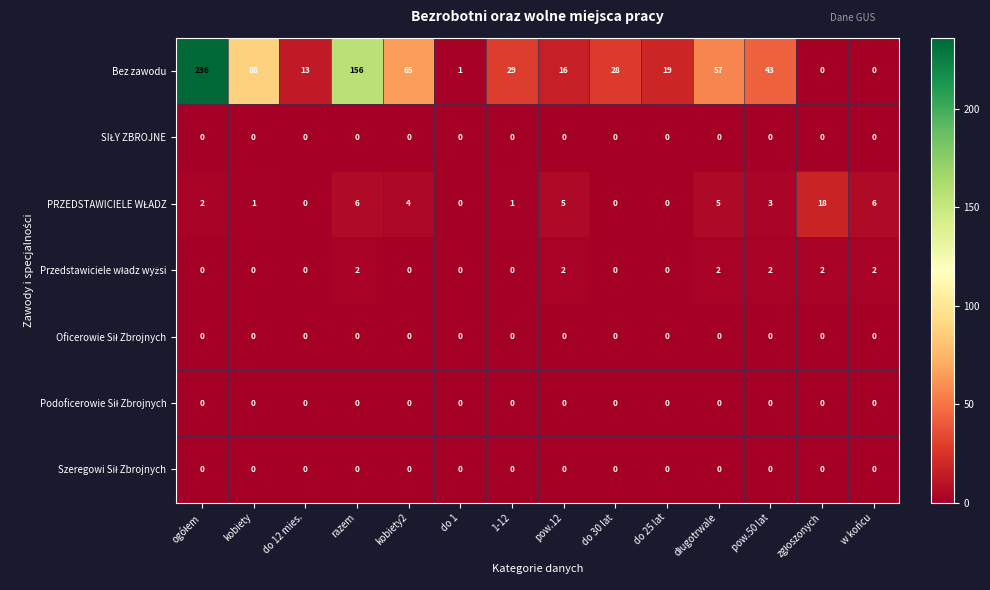

What is the greatest value displayed?

236